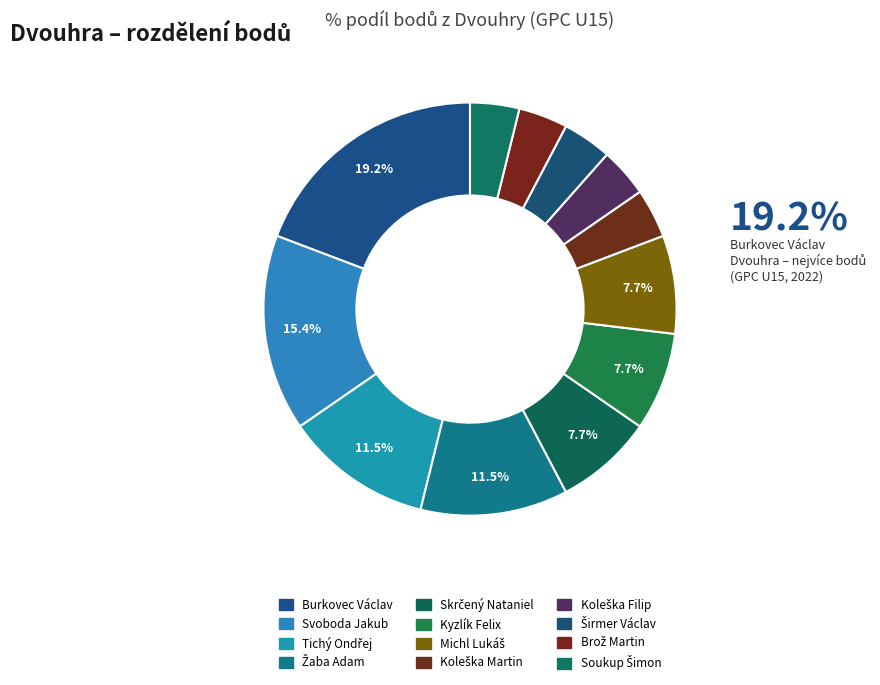

Count the number of slices in the pie.

12